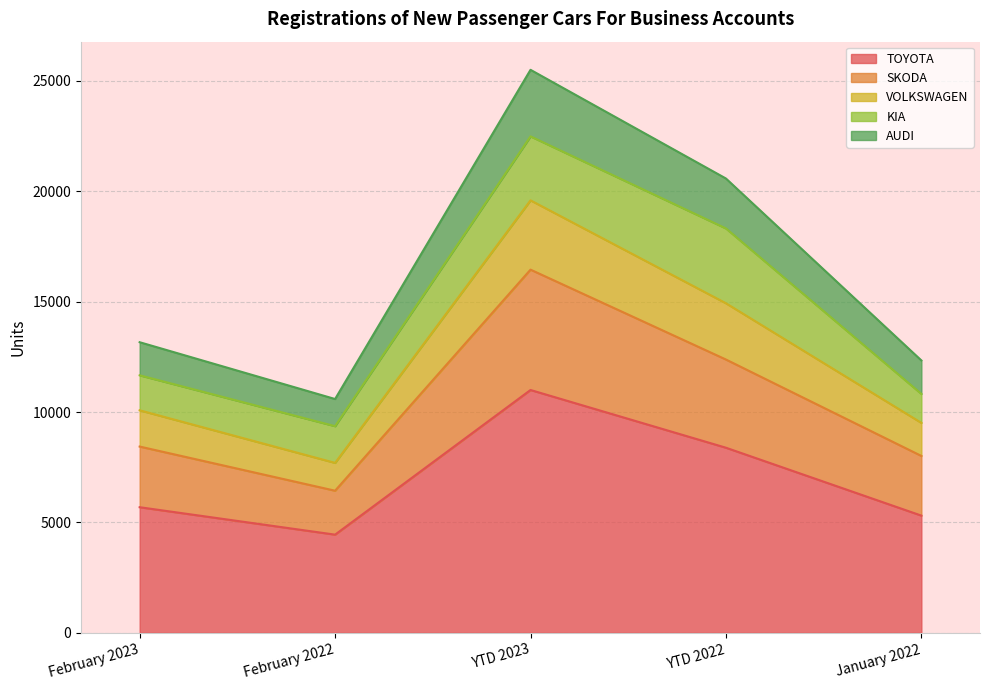

What is the highest value of the TOYOTA series?

11000